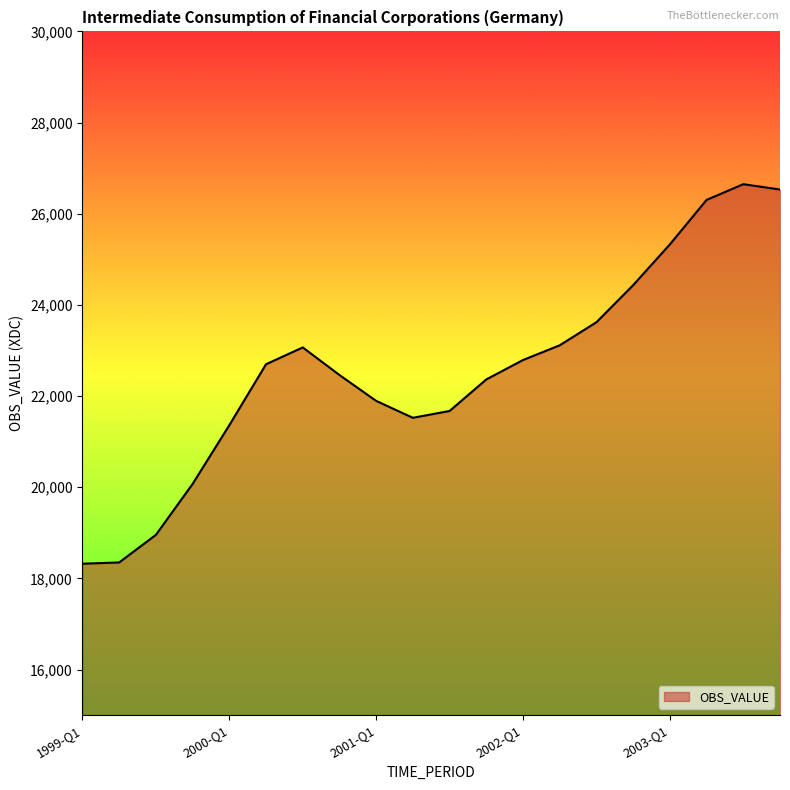

How many distinct data groups are displayed?

1